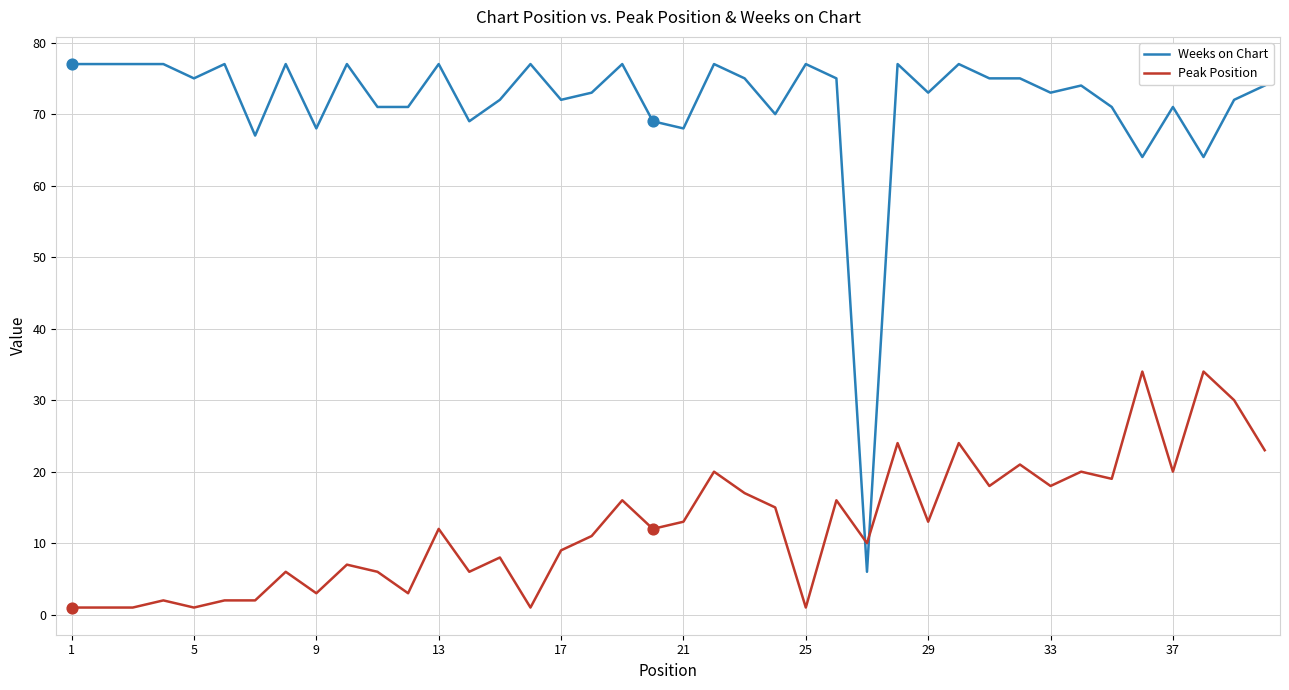

Which series has the largest total across all categories?

Weeks on Chart